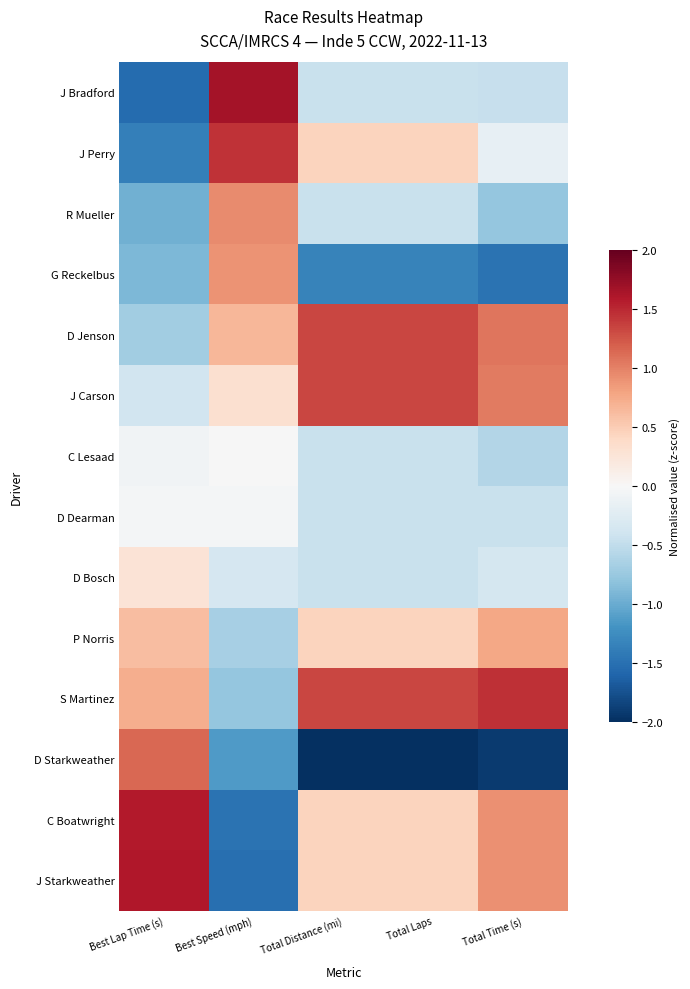

Reading left to right, transcribe all the data shown in this chart.

J Bradford: Best Lap Time (s)=-1.5	Best Speed (mph)=1.7	Total Distance (mi)=-0.4	Total Laps=-0.4	Total Time (s)=-0.5
J Perry: Best Lap Time (s)=-1.4	Best Speed (mph)=1.4	Total Distance (mi)=0.4	Total Laps=0.4	Total Time (s)=-0.2
R Mueller: Best Lap Time (s)=-1.0	Best Speed (mph)=0.9	Total Distance (mi)=-0.4	Total Laps=-0.4	Total Time (s)=-0.8
G Reckelbus: Best Lap Time (s)=-0.9	Best Speed (mph)=0.9	Total Distance (mi)=-1.3	Total Laps=-1.3	Total Time (s)=-1.5
D Jenson: Best Lap Time (s)=-0.7	Best Speed (mph)=0.7	Total Distance (mi)=1.3	Total Laps=1.3	Total Time (s)=1.1
J Carson: Best Lap Time (s)=-0.4	Best Speed (mph)=0.3	Total Distance (mi)=1.3	Total Laps=1.3	Total Time (s)=1.0
C Lesaad: Best Lap Time (s)=-0.1	Best Speed (mph)=-0.0	Total Distance (mi)=-0.4	Total Laps=-0.4	Total Time (s)=-0.6
D Dearman: Best Lap Time (s)=-0.0	Best Speed (mph)=-0.0	Total Distance (mi)=-0.4	Total Laps=-0.4	Total Time (s)=-0.5
D Bosch: Best Lap Time (s)=0.3	Best Speed (mph)=-0.3	Total Distance (mi)=-0.4	Total Laps=-0.4	Total Time (s)=-0.3
P Norris: Best Lap Time (s)=0.6	Best Speed (mph)=-0.7	Total Distance (mi)=0.4	Total Laps=0.4	Total Time (s)=0.8
S Martinez: Best Lap Time (s)=0.7	Best Speed (mph)=-0.8	Total Distance (mi)=1.3	Total Laps=1.3	Total Time (s)=1.5
D Starkweather: Best Lap Time (s)=1.2	Best Speed (mph)=-1.1	Total Distance (mi)=-2.2	Total Laps=-2.2	Total Time (s)=-1.9
C Boatwright: Best Lap Time (s)=1.6	Best Speed (mph)=-1.5	Total Distance (mi)=0.4	Total Laps=0.4	Total Time (s)=0.9
J Starkweather: Best Lap Time (s)=1.6	Best Speed (mph)=-1.5	Total Distance (mi)=0.4	Total Laps=0.4	Total Time (s)=0.9